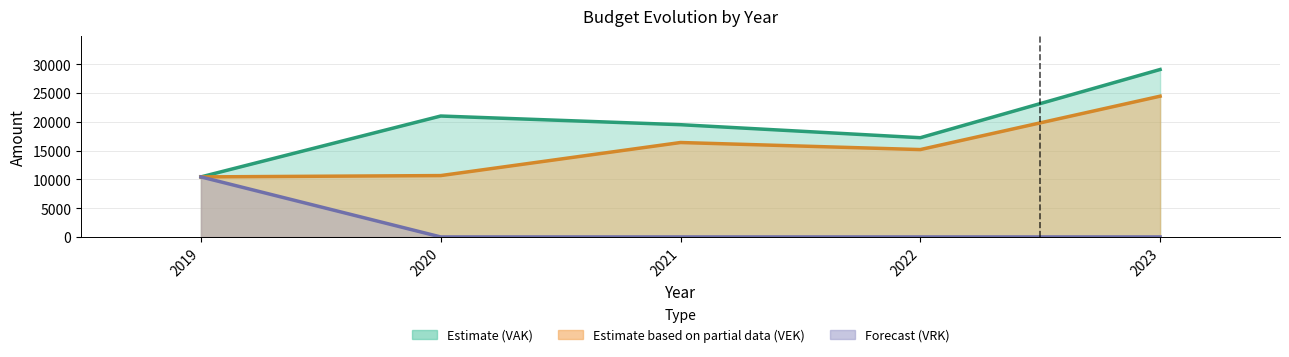

Reading left to right, what are all the values shown in this chart?

VAK: 2019=10428	2020=21000	2021=19495	2022=17234	2023=29080
VEK: 2019=10428	2020=10658	2021=16400	2022=15175	2023=24445
VRK: 2019=10428	2020=0	2021=0	2022=0	2023=0